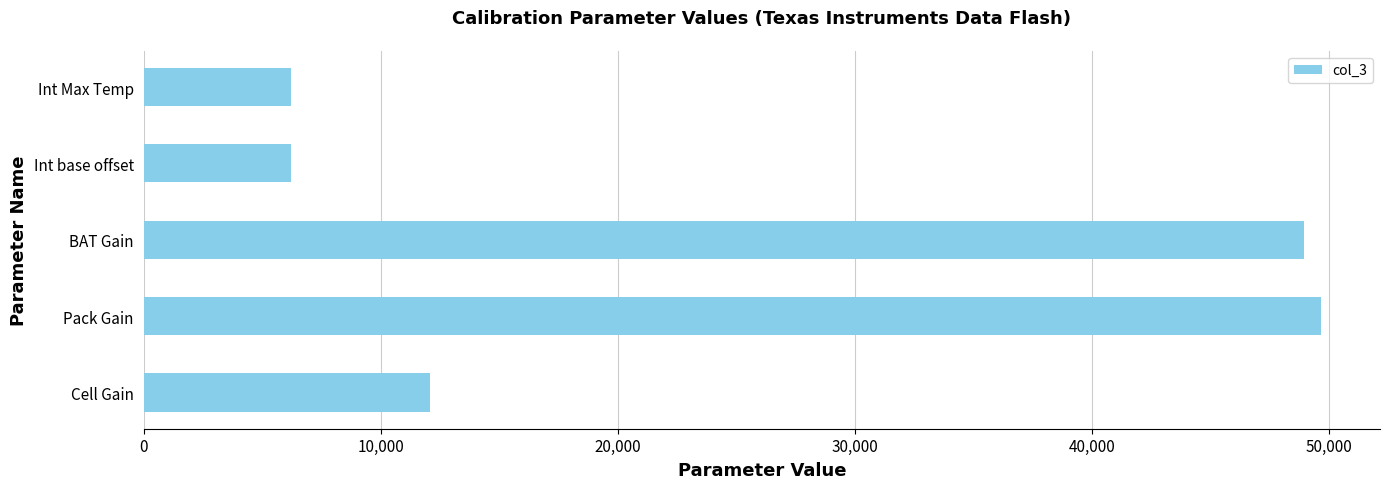

The value at Cell Gain is 6183. True or false?

False